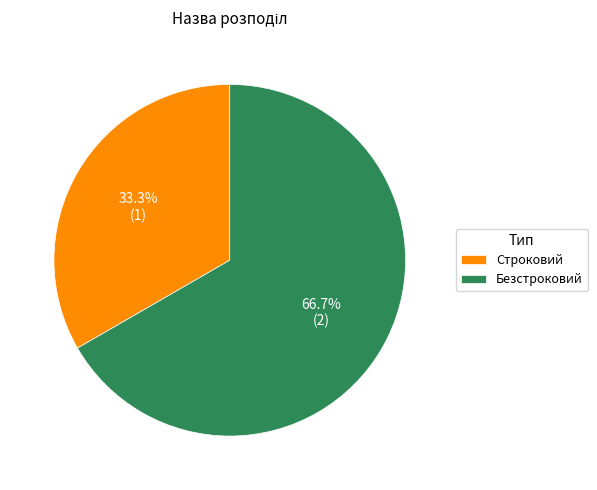

Which slice is the largest?

Безстроковий